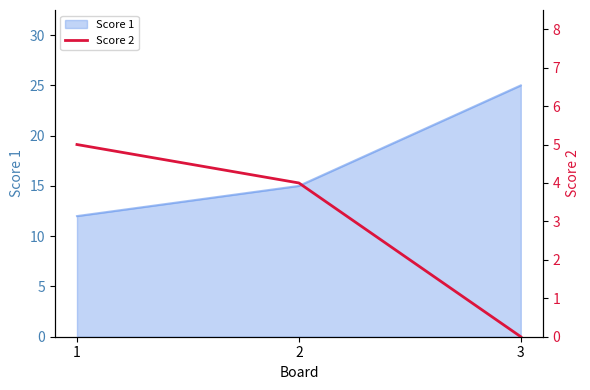

The chart shows a value of 6 at 2. True or false?

False